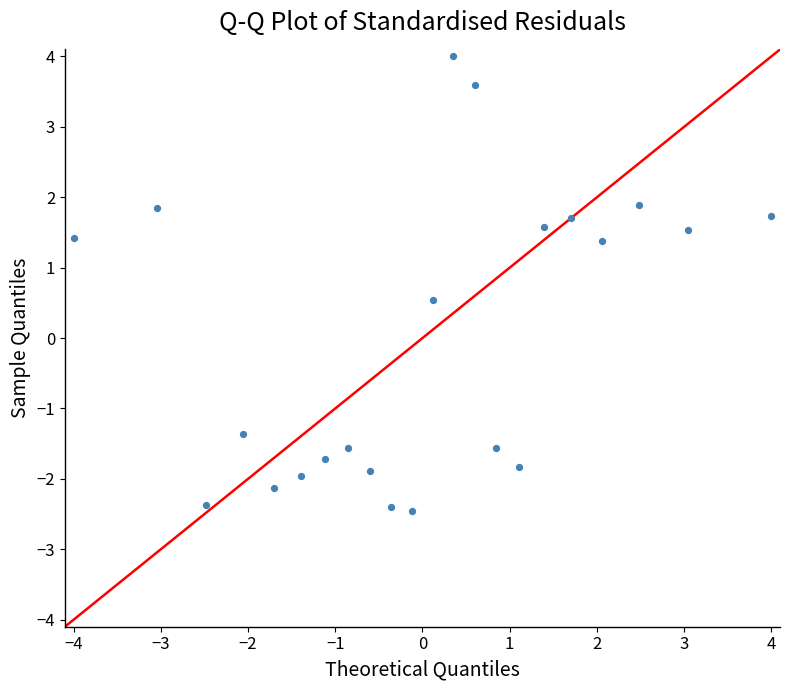

What Y value in the scatter plot is closest to 0?

0.5